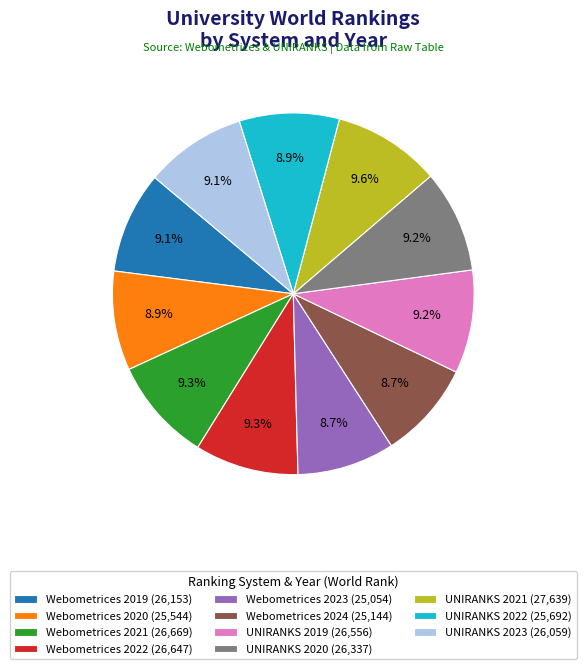

Is UNIRANKS 2020 the majority of the pie?

No